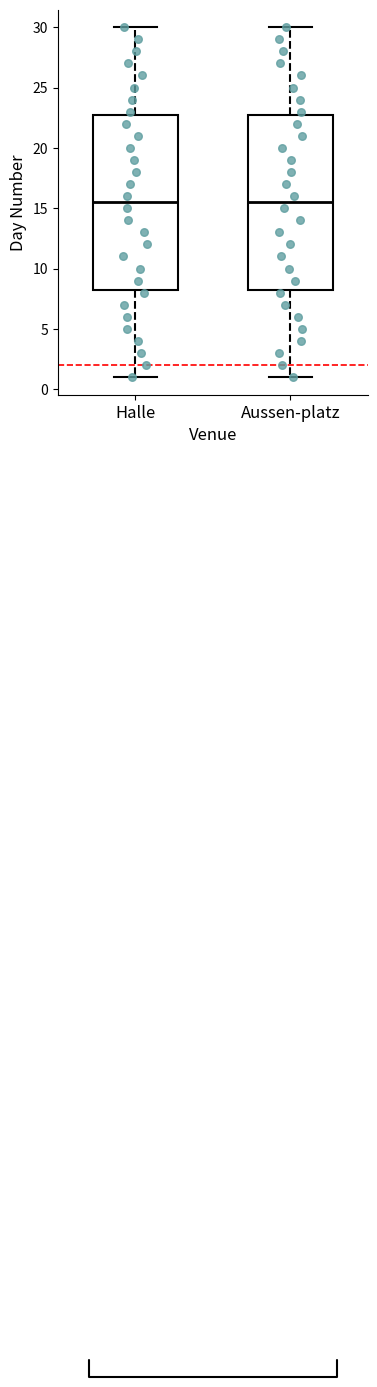

Reading left to right, transcribe this box plot: for each box, give where its median line is, the range the box spans, and where its two whiskers end, as read against the y-axis. The values are not printed on the chart, so give them approximately, as read against the axis.

Halle: median 15.5, box 8.5 to 23.0, whiskers 1.0 to 30.0
Aussen-platz: median 15.5, box 8.5 to 23.0, whiskers 1.0 to 30.0